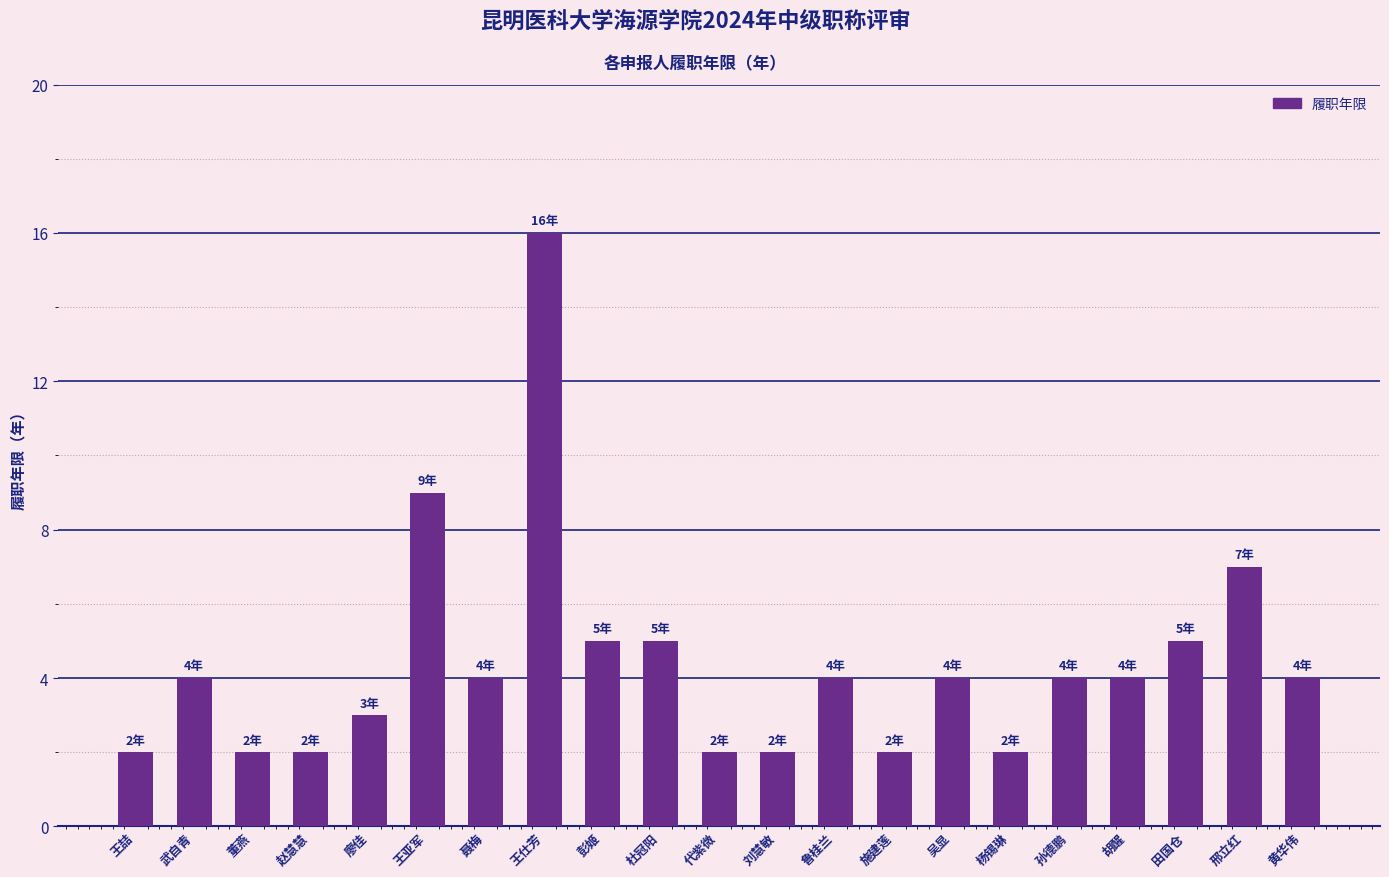

What is the smallest value displayed?

2